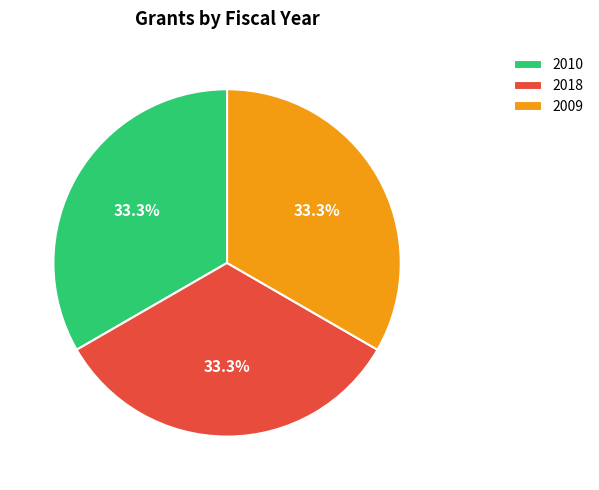

To the nearest percent, what percentage of the pie is 2009?

33%